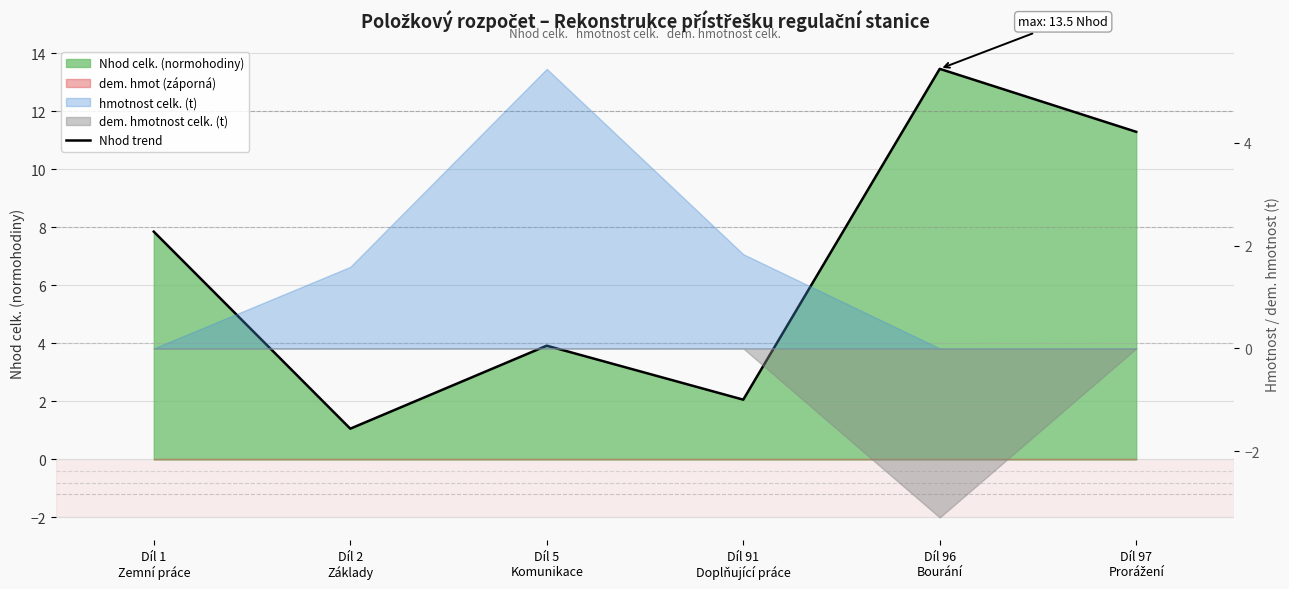

What is the difference between the maximum and second lowest values?

11.4